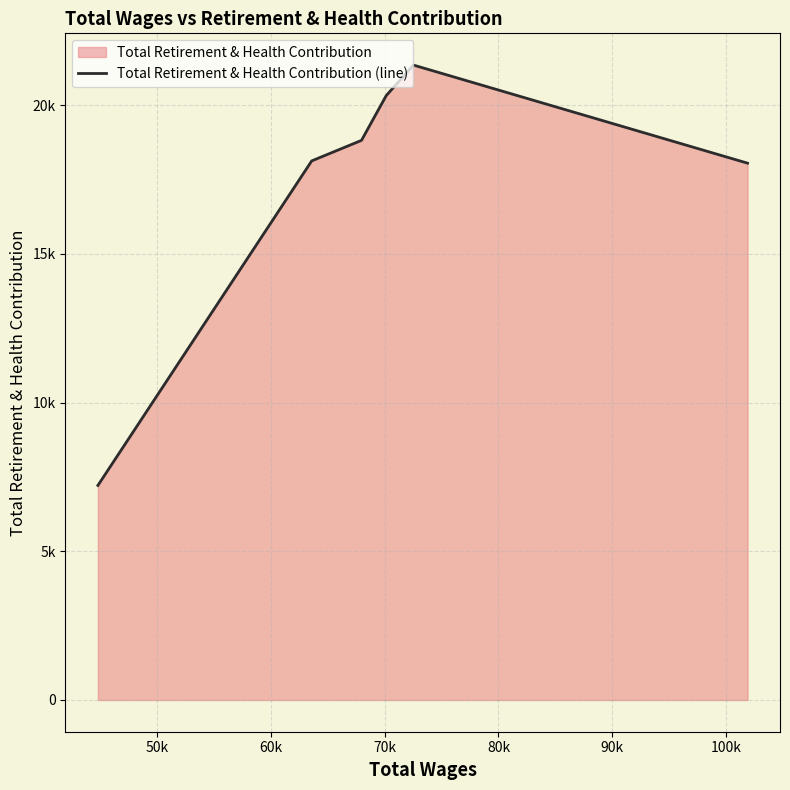

Does the chart display data point markers on the line(s)?

No